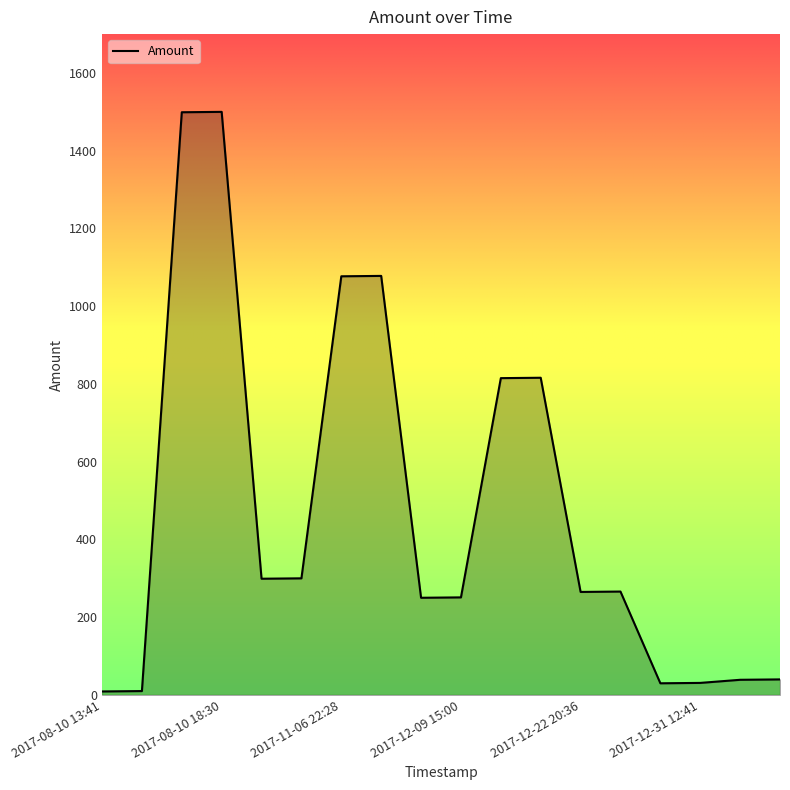

What is the sum of all values?

8575